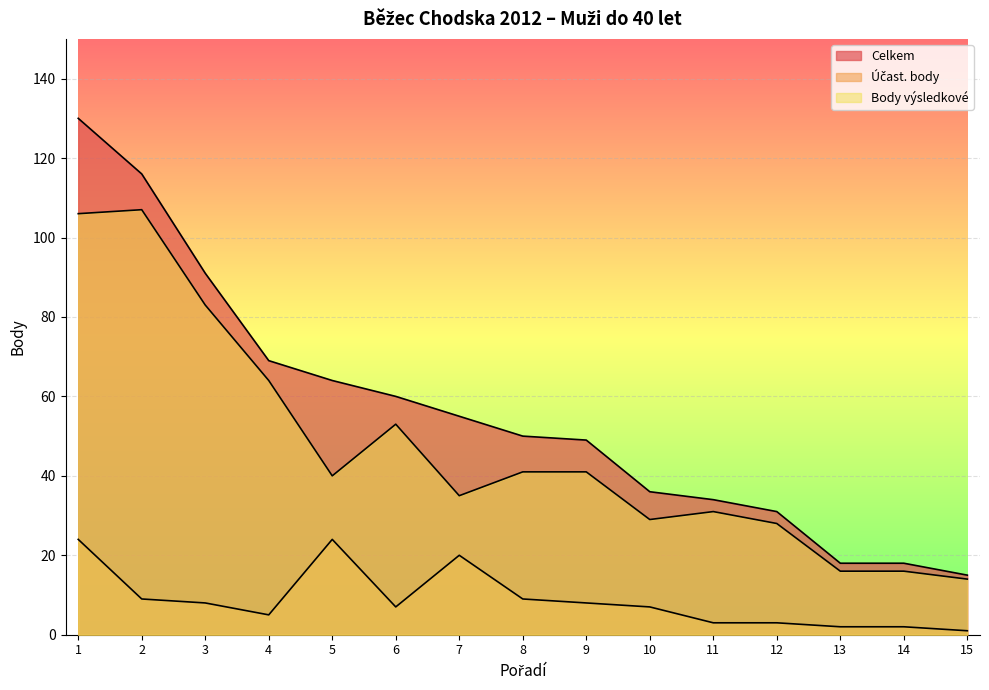

Rank the series at 6 from lowest to highest value.

Účast. body, Body výsledkové, Celkem